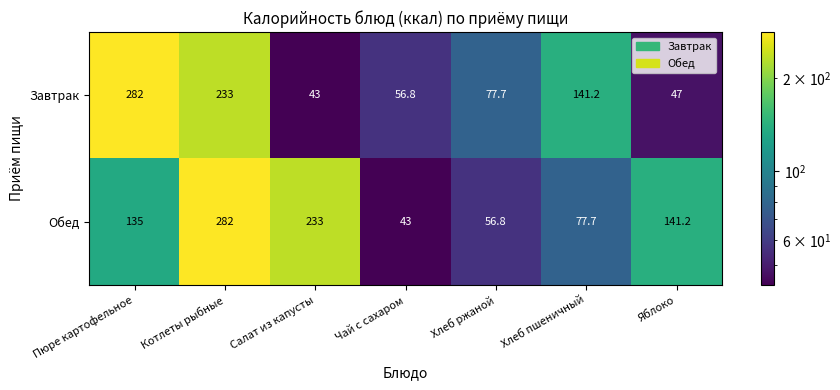

Which series has the largest total across all categories?

Обед